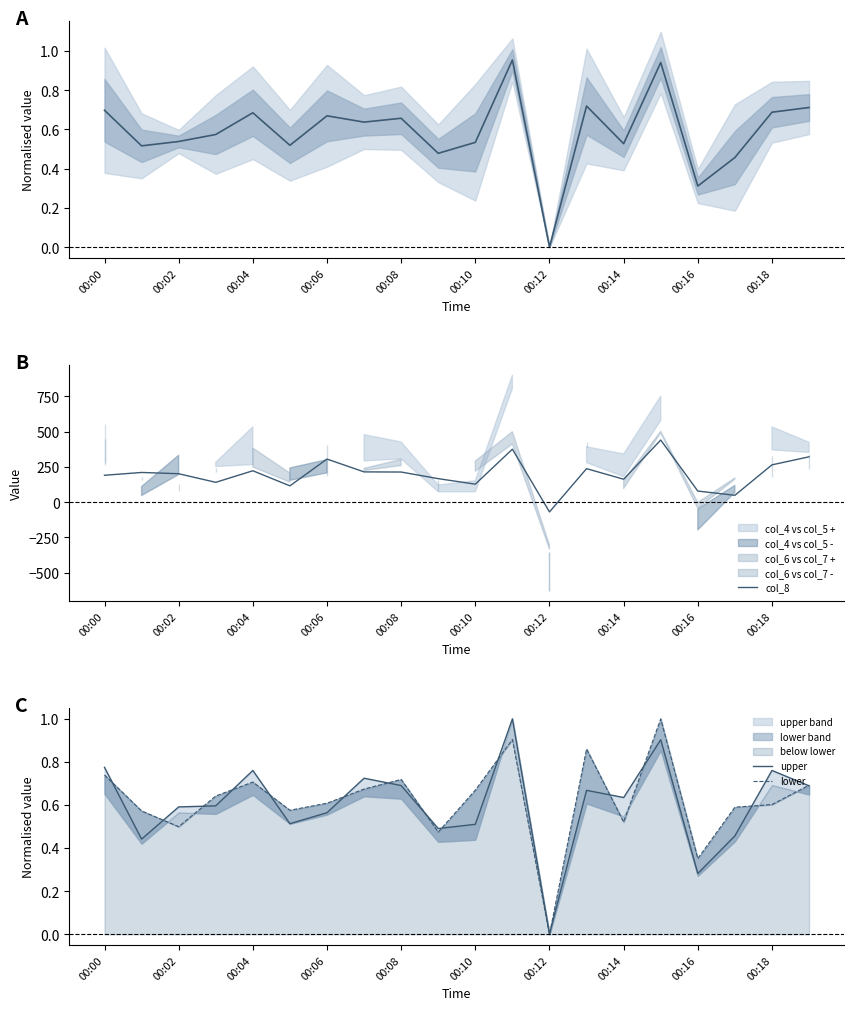

Reading right to left, list all the values displayed in this chart.

mean: 0.7	0.7	0.5	0.3	0.9	0.5	0.7	0.0	1.0	0.5	0.5	0.7	0.6	0.7	0.5	0.7	0.6	0.5	0.5	0.7
col_8: 322.0	265.0	49.0	79.0	441.0	163.0	238.0	-69.0	376.0	128.0	167.0	214.0	215.0	306.0	116.0	223.0	141.0	202.0	211.0	191.0
upper: 0.7	0.8	0.5	0.3	0.9	0.6	0.7	0.0	1.0	0.5	0.5	0.7	0.7	0.6	0.5	0.8	0.6	0.6	0.4	0.8
lower: 0.7	0.6	0.6	0.4	1.0	0.5	0.9	0.0	0.9	0.7	0.5	0.7	0.7	0.6	0.6	0.7	0.6	0.5	0.6	0.7